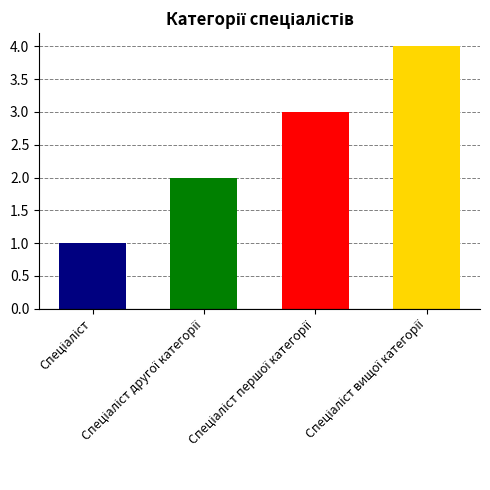

Are the bars horizontal?

No